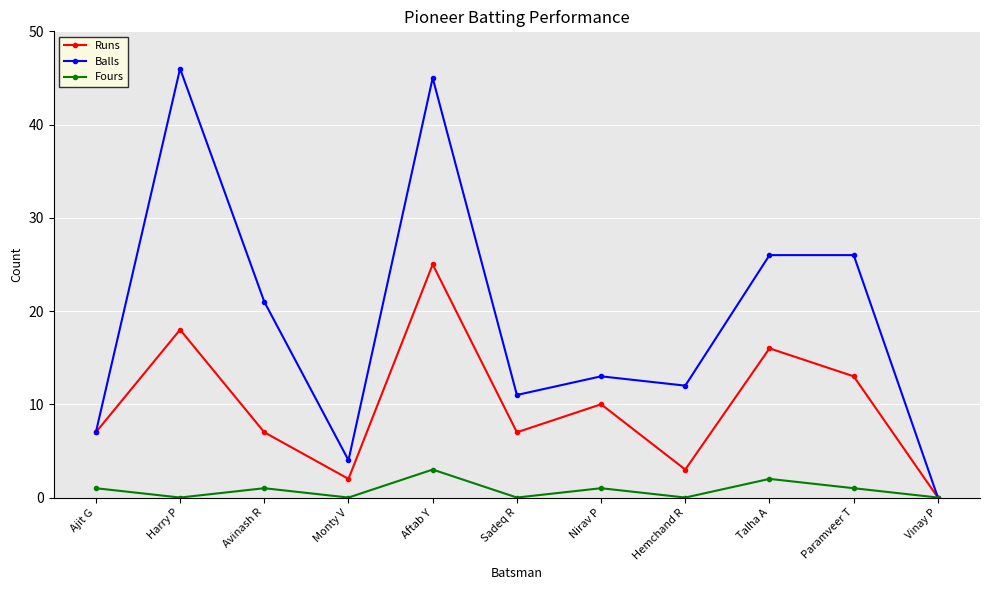

What are all the series names shown in the legend?

Runs, Balls, Fours